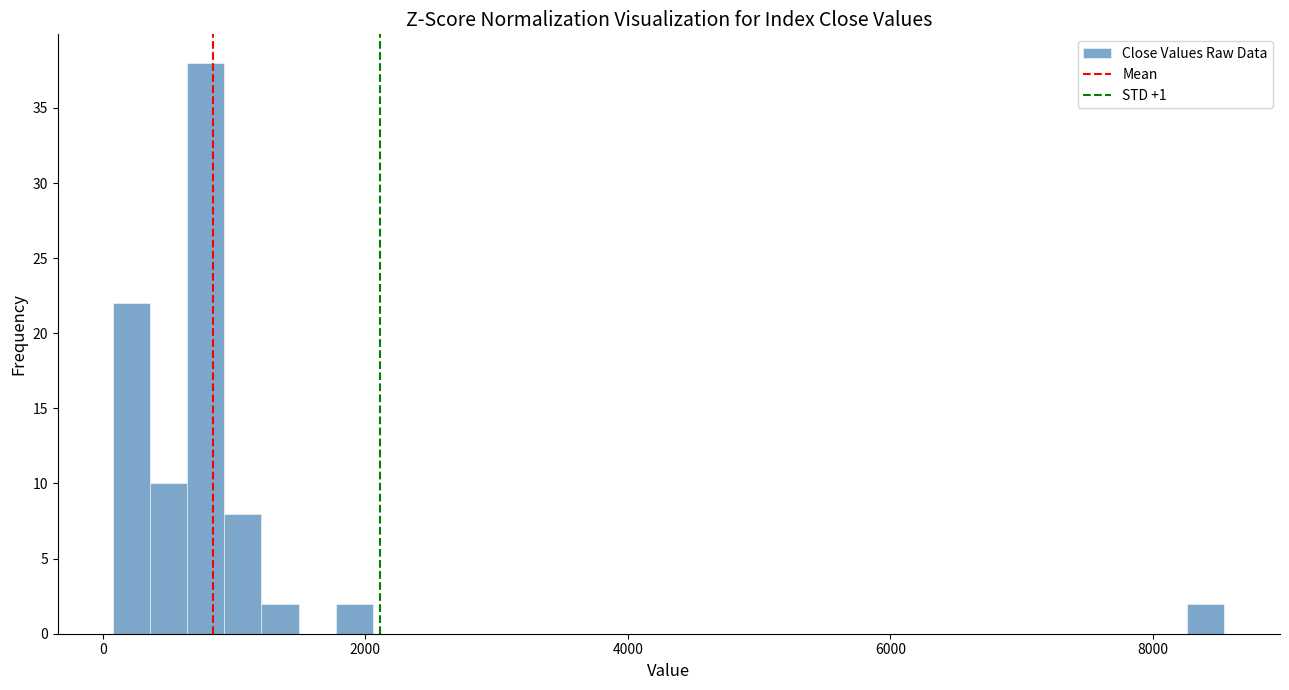

Read against the x-axis, roughly where is the centre of the tallest bar?

800